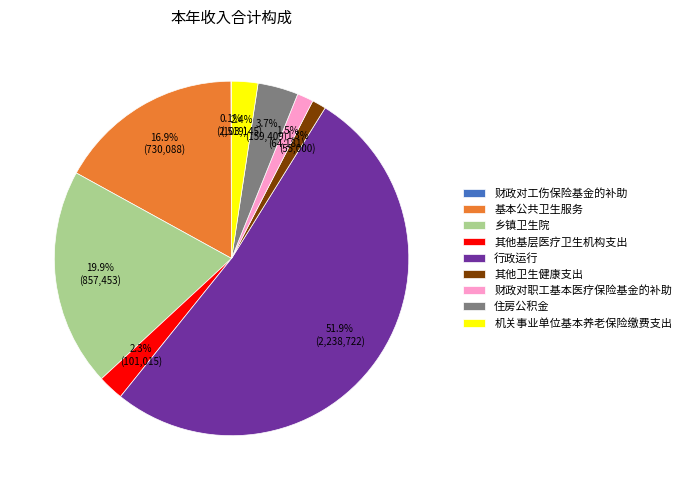

What is the majority slice?

行政运行